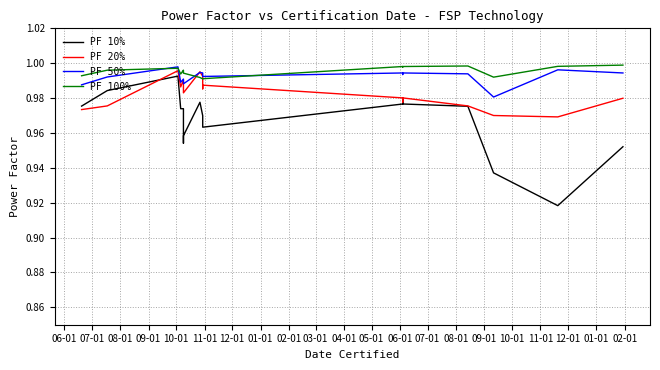

What are all the series names shown in the legend?

PF 10%, PF 20%, PF 50%, PF 100%